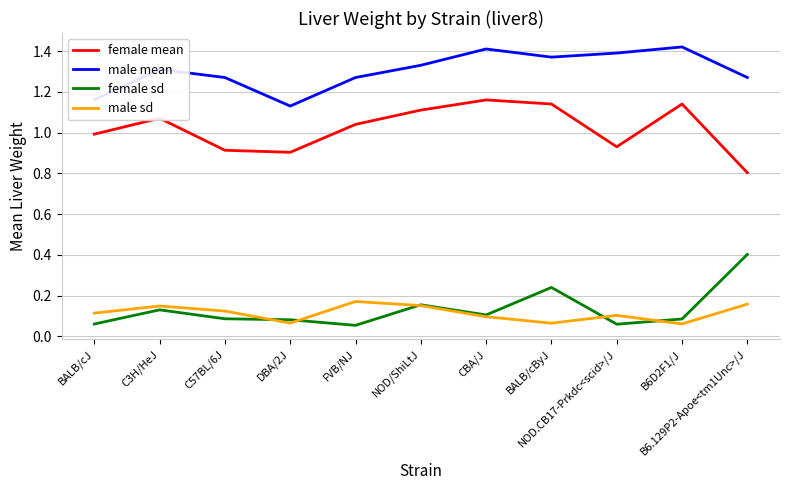

What is the highest value of the female sd series?

0.4